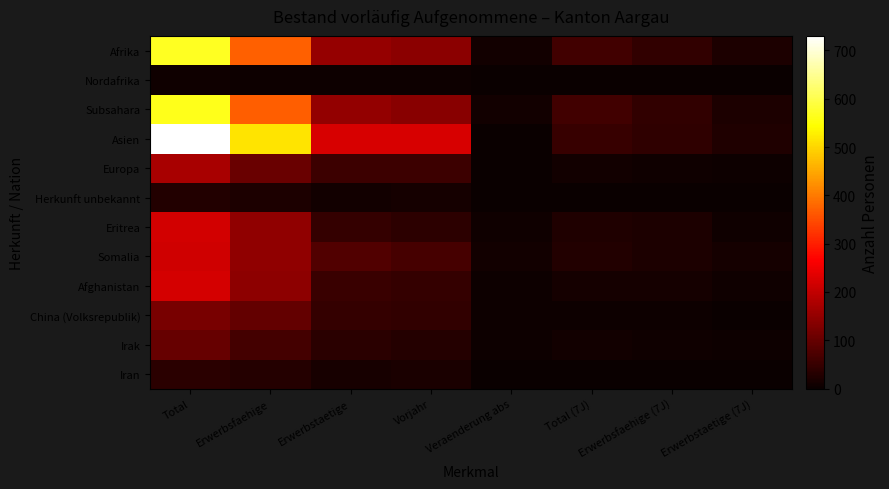

What is the total value across all series at Erwerbstaetige (7J)?

174